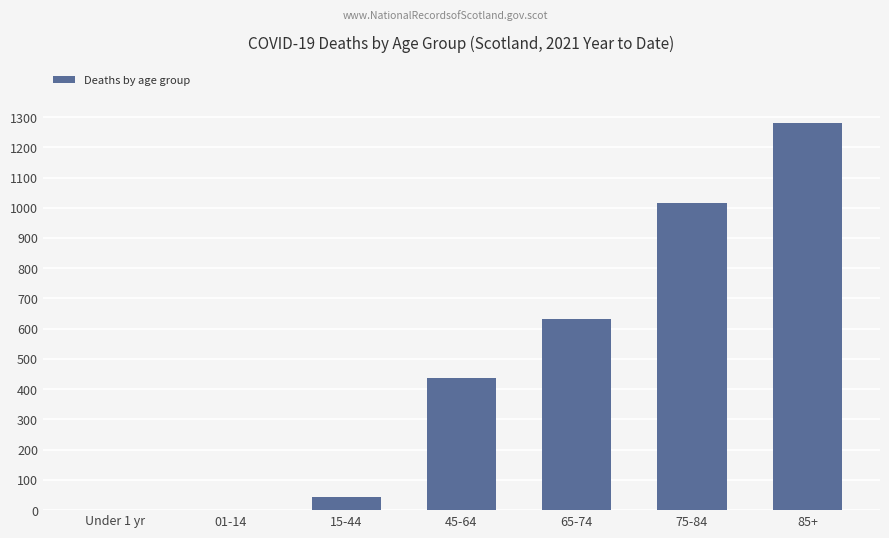

How many distinct data groups are displayed?

1